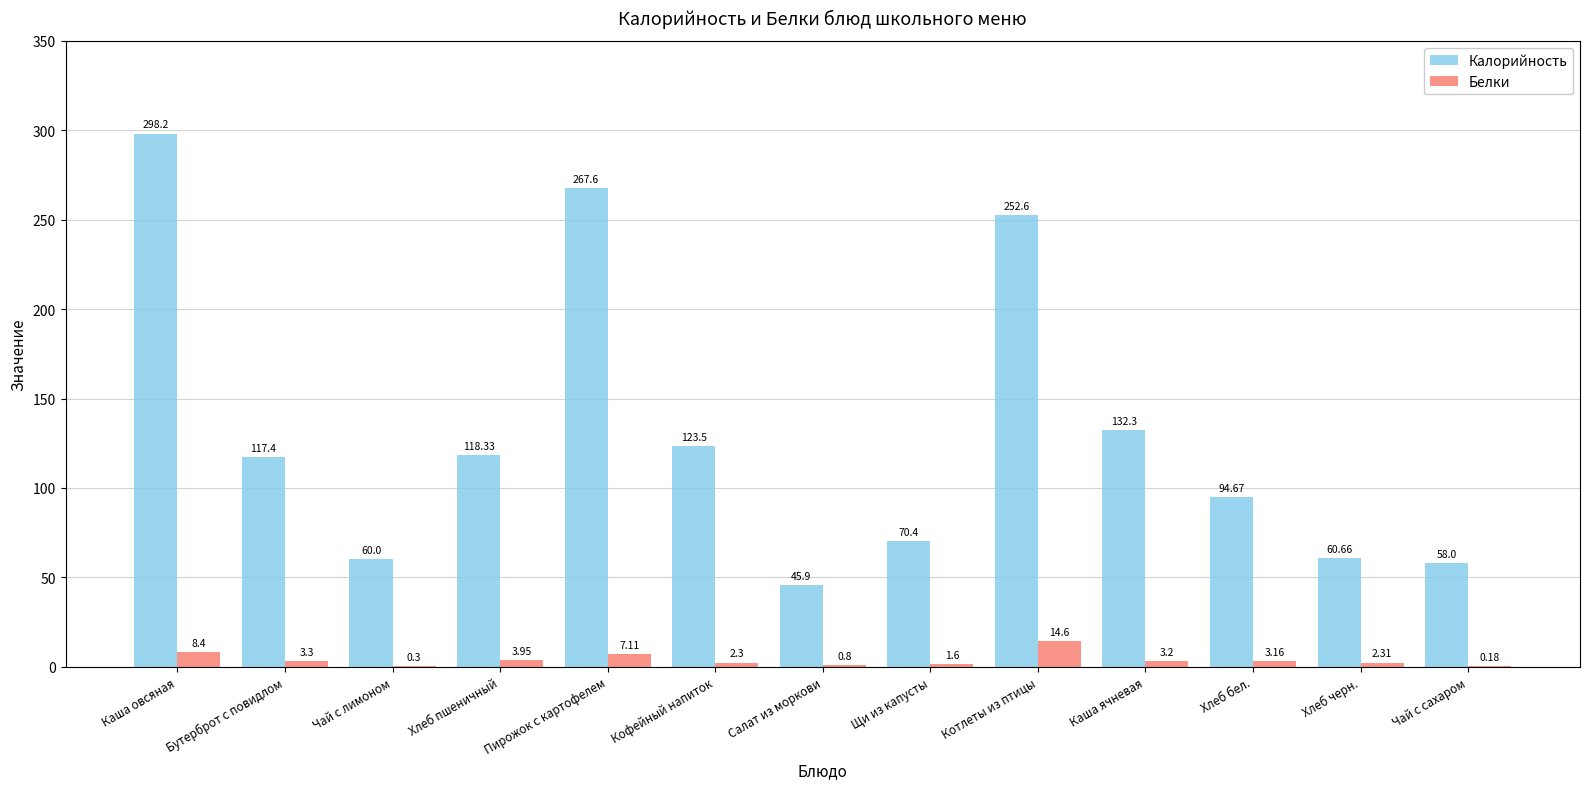

Is the value of Белки at Кофейный напиток greater than the value of Калорийность at Кофейный напиток?

No